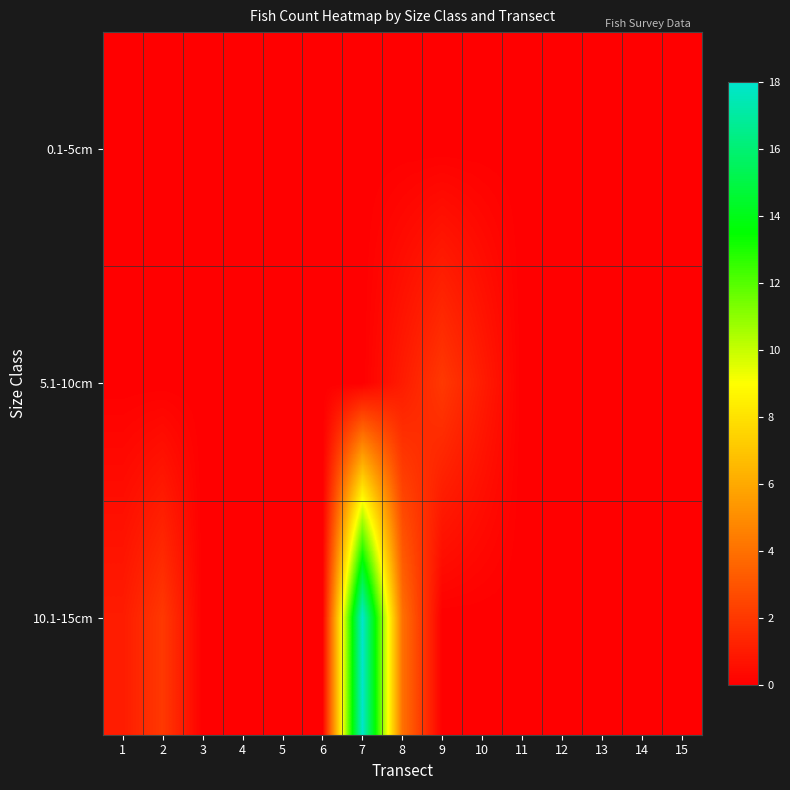

At which category is the sum across all series the highest?

7